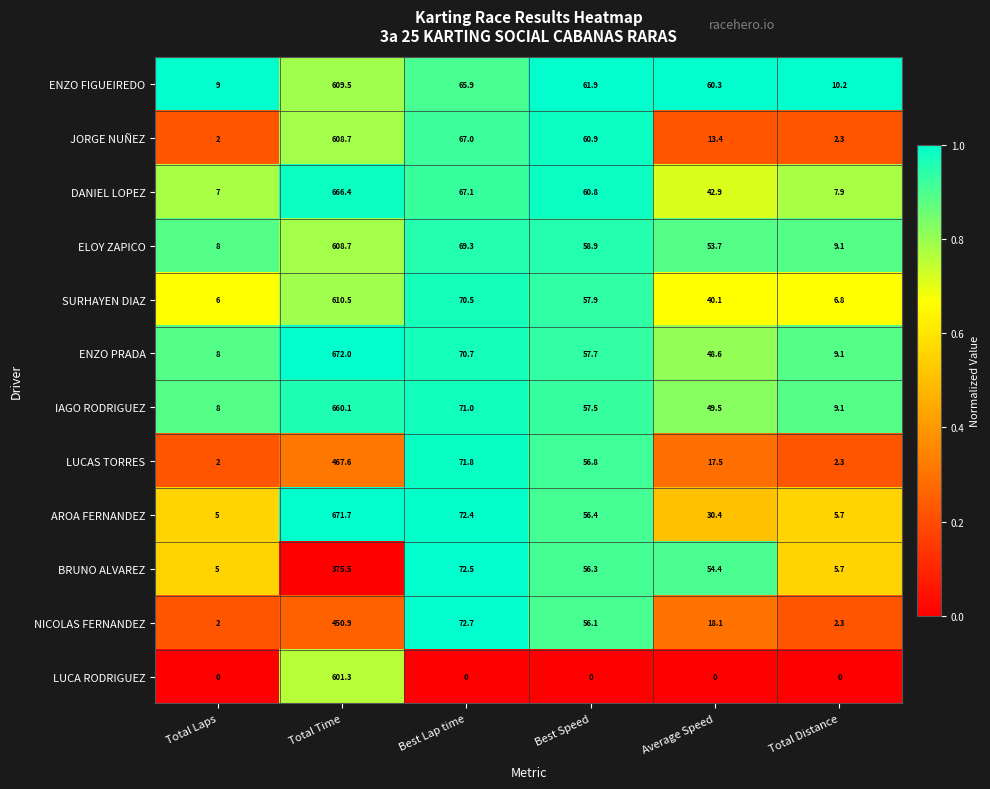

What is the difference between the maximum and second lowest values in the ENZO FIGUEIREDO series?

599.3